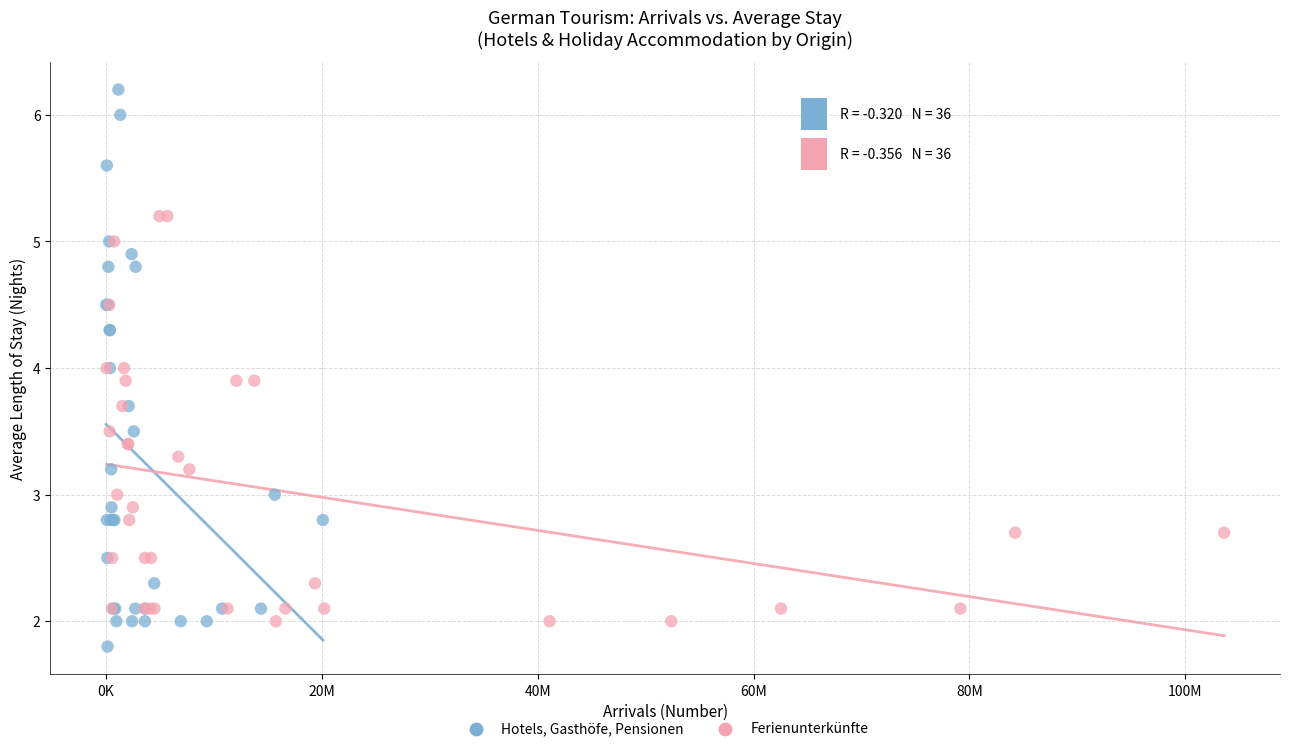

Which series reaches the minimum Y coordinate?

Hotels, Gasthöfe, Pensionen